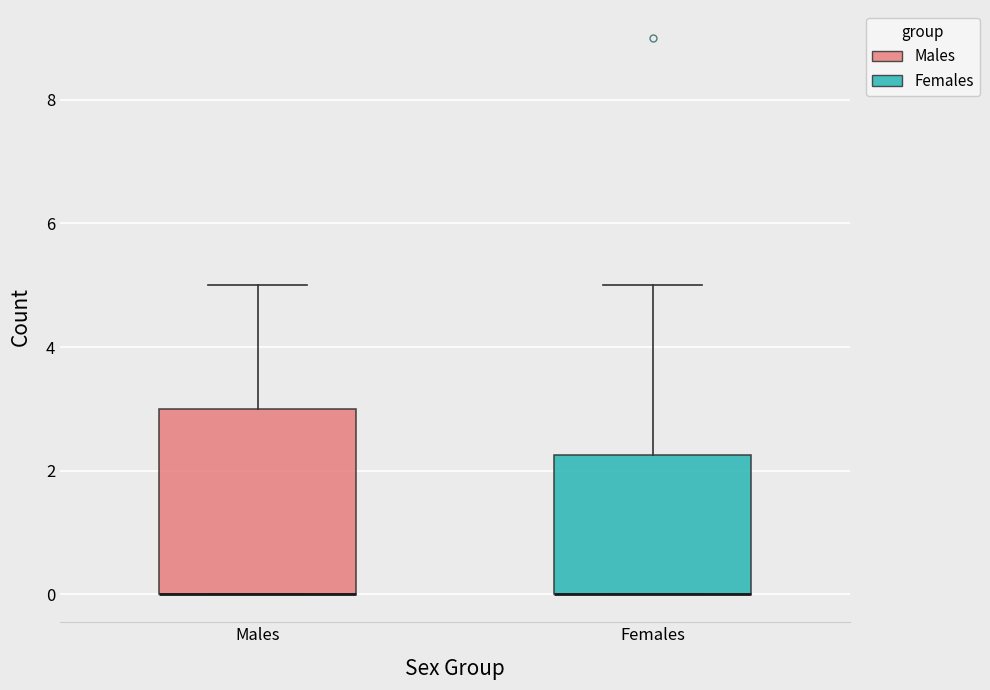

Comparing the boxes themselves (not the whiskers), which one is the tallest?

Males